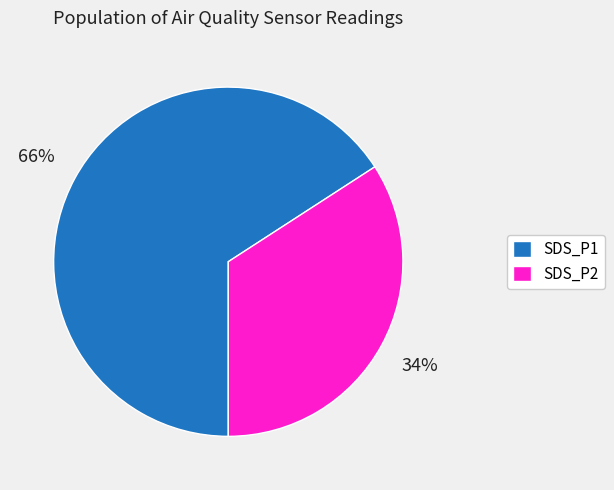

Is there any slice that represents more than half of the pie?

Yes